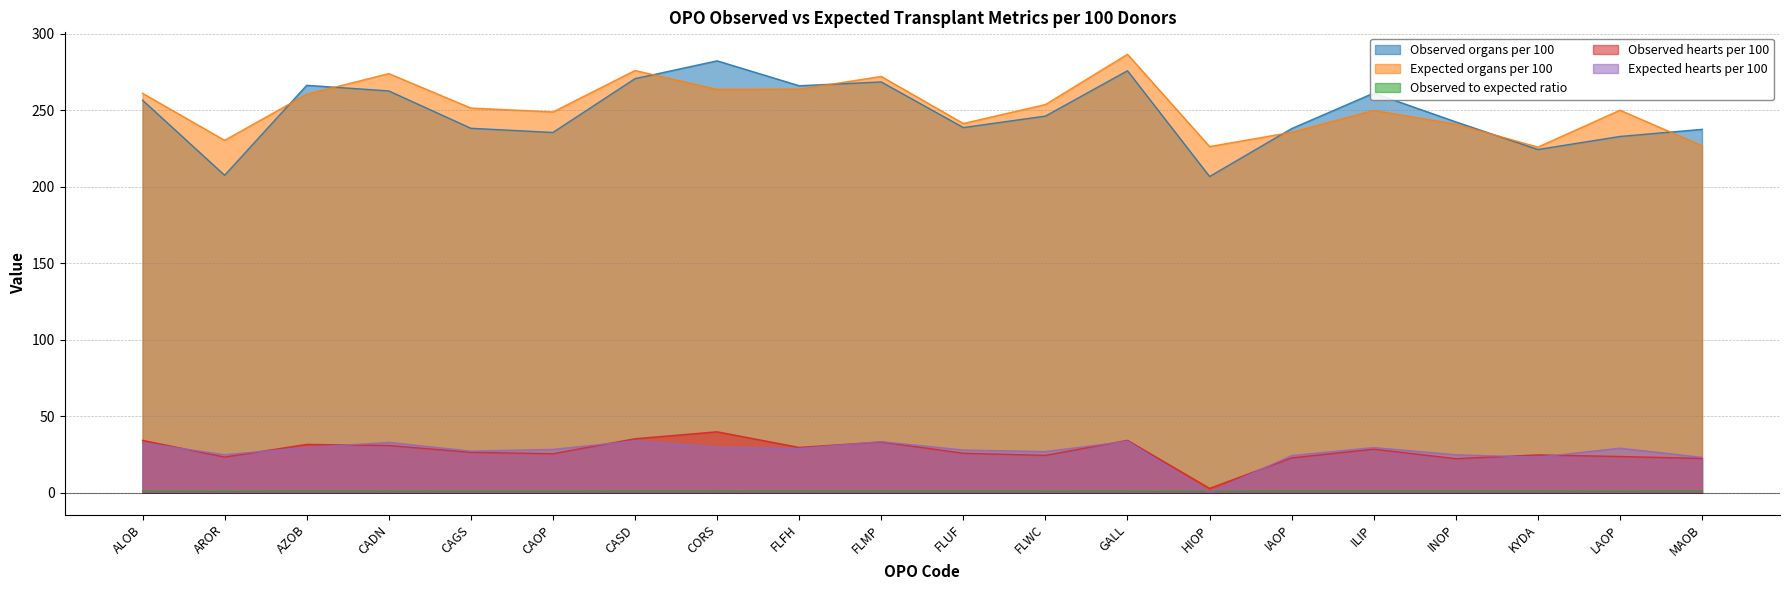

What is the difference between the second highest and second lowest values in the Observed hearts per 100 series?

13.0